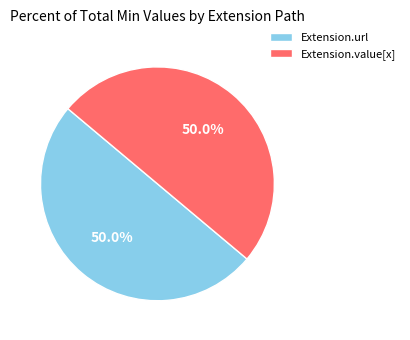

What portion of the pie excludes Extension.value[x]?

50.0%